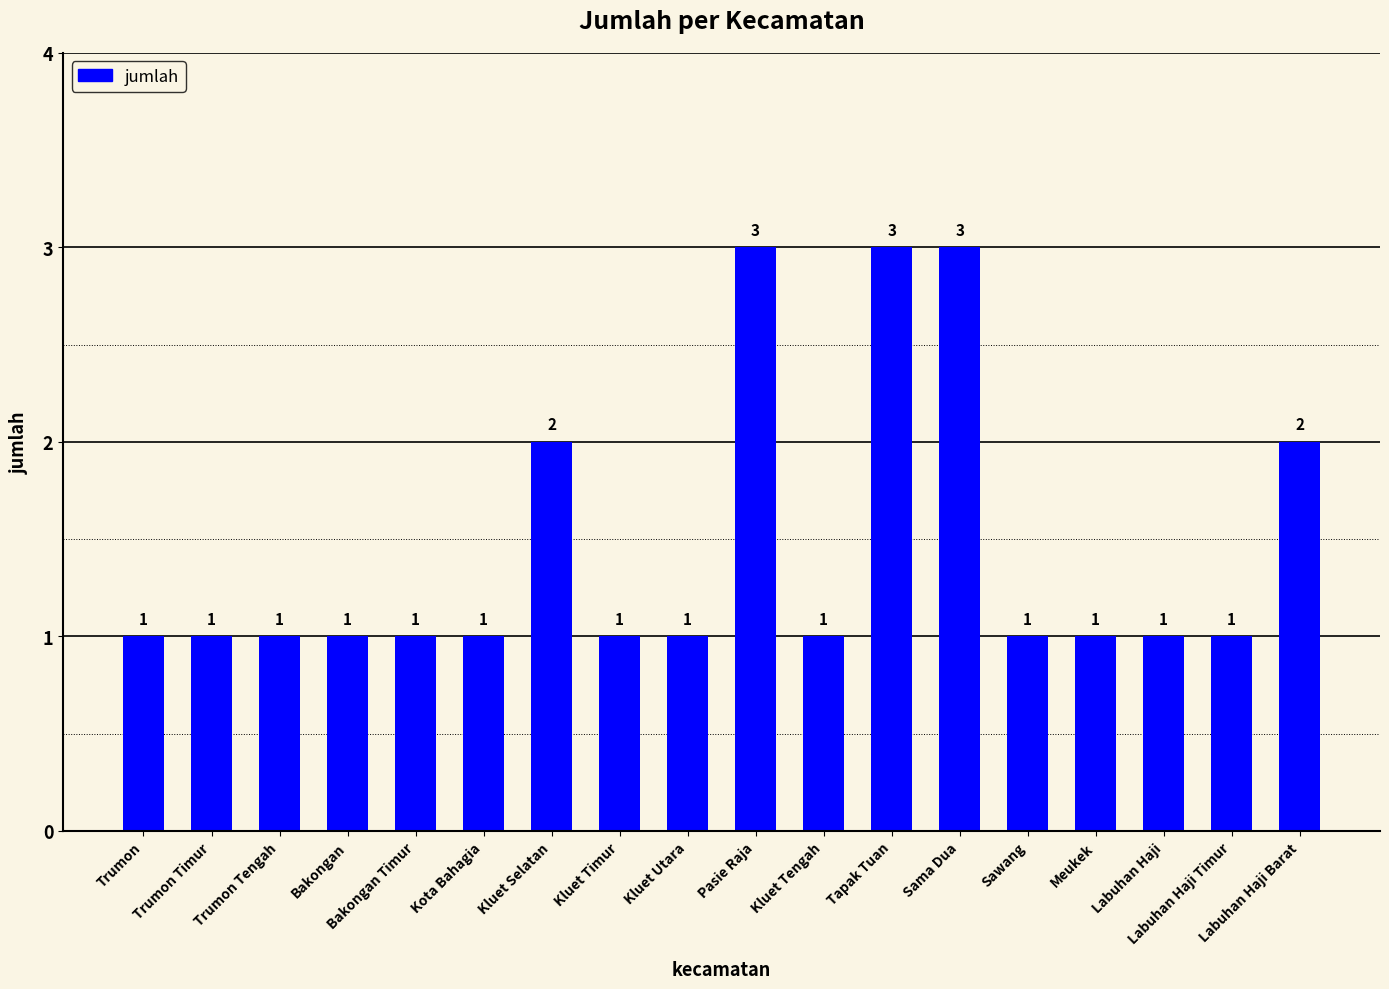

Count the number of categories in the chart.

18